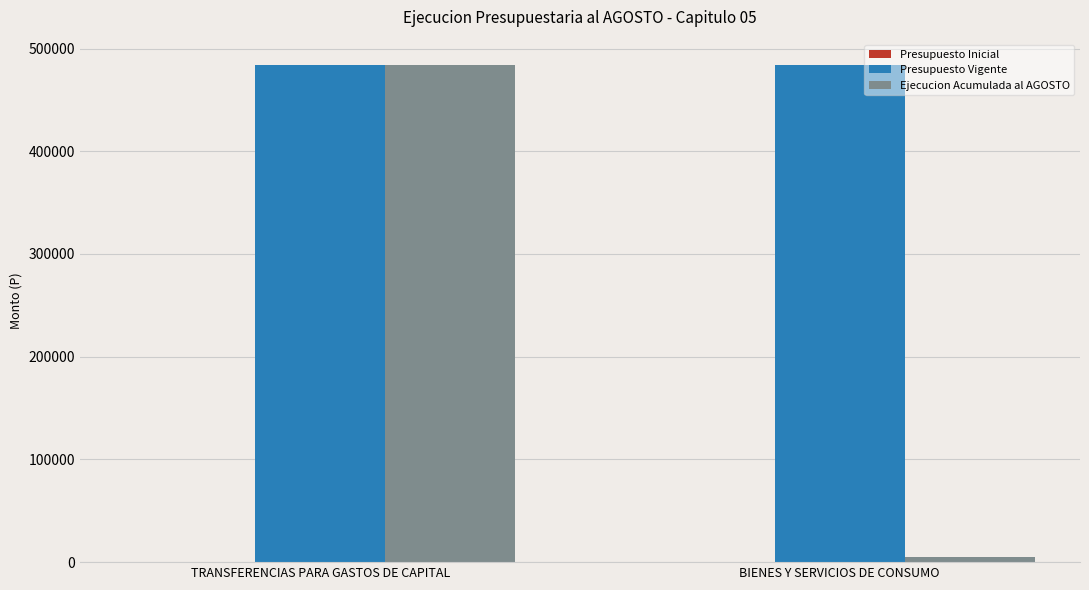

Which series has the widest spread of values?

Ejecucion Acumulada al AGOSTO